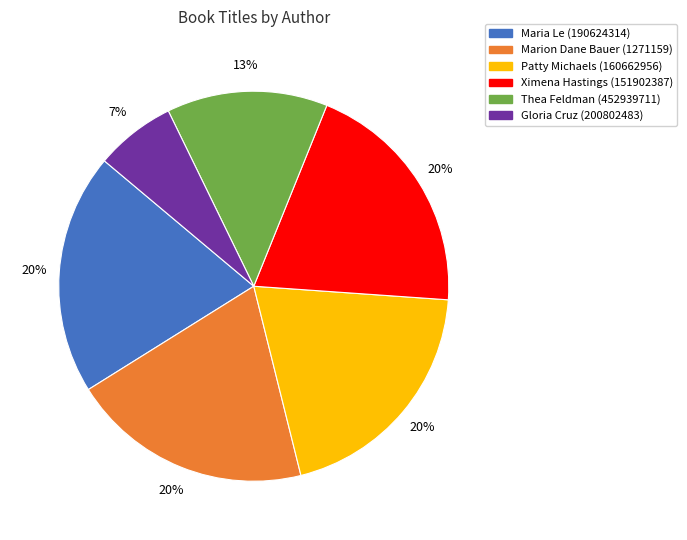

True or false: Thea Feldman (452939711) accounts for 21% of the total.

False